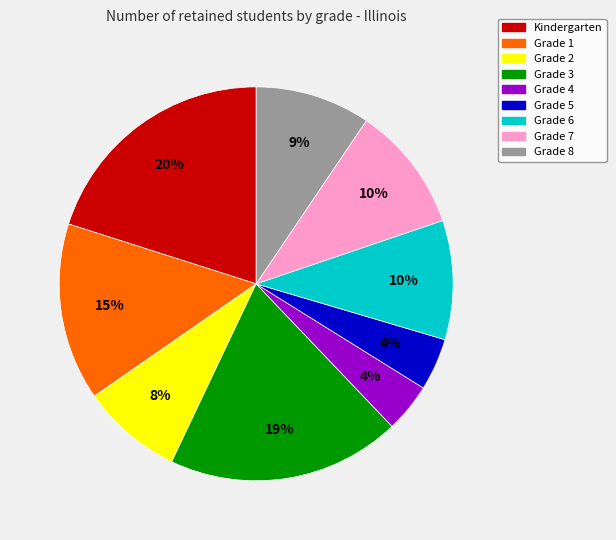

Which slice is the largest?

Kindergarten